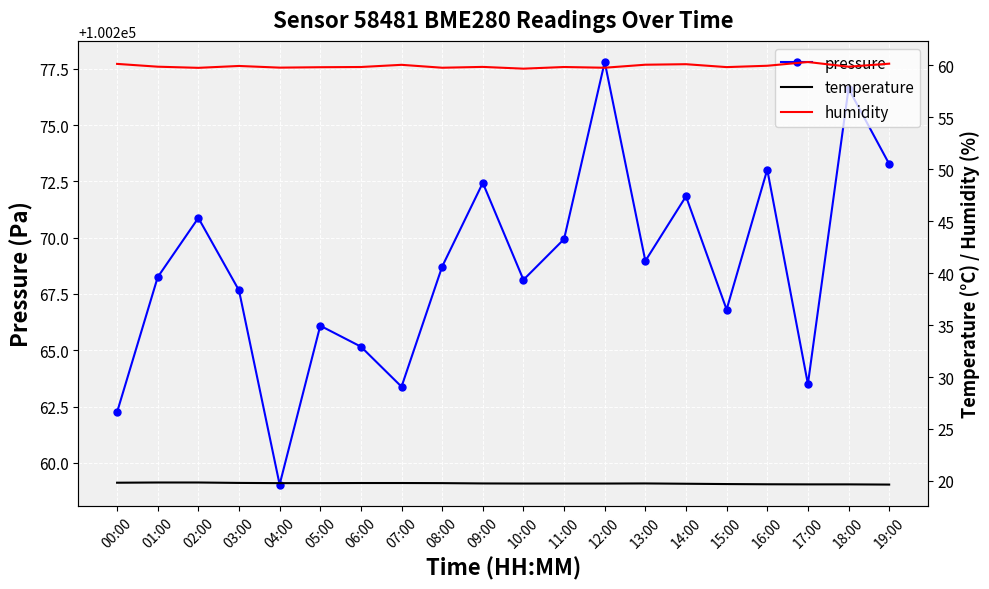

Is it true that humidity equals 59.9 at 01:00?

True